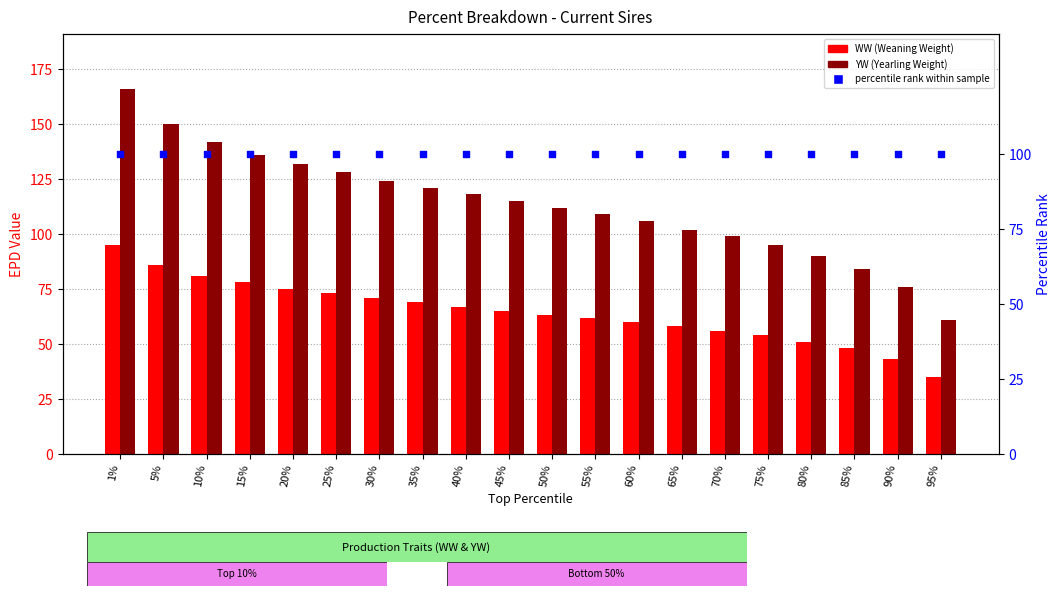

Which series has the largest total across all categories?

YW